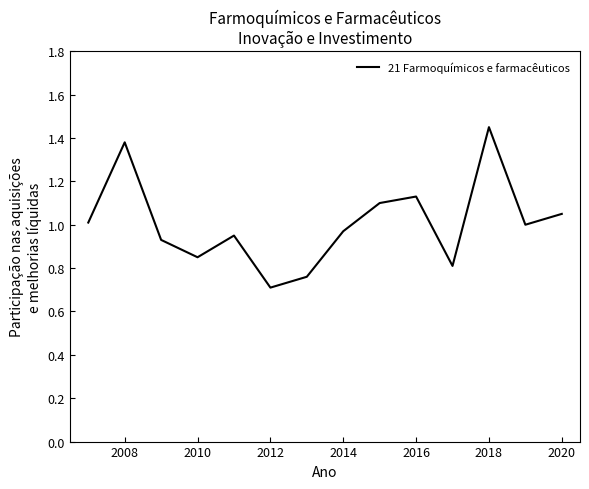

Reading right to left, list all the values displayed in this chart.

1.1	1.0	1.4	0.8	1.1	1.1	1.0	0.8	0.7	0.9	0.8	0.9	1.4	1.0